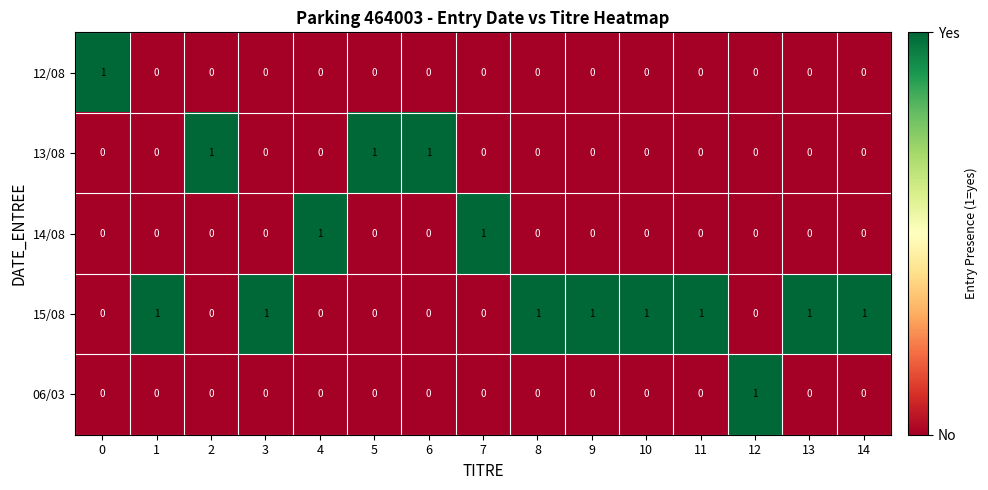

Which series has the largest total across all categories?

15/08